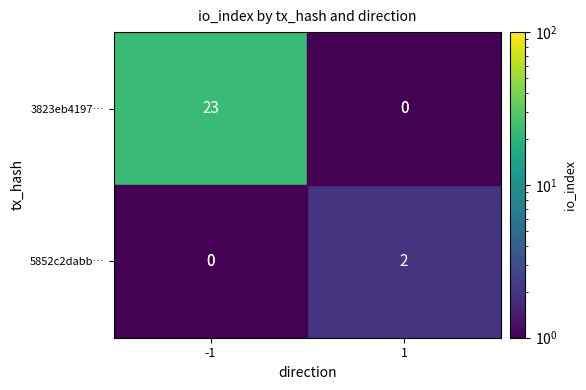

True or false: 3823eb4197… has a value of 23 at -1.

True